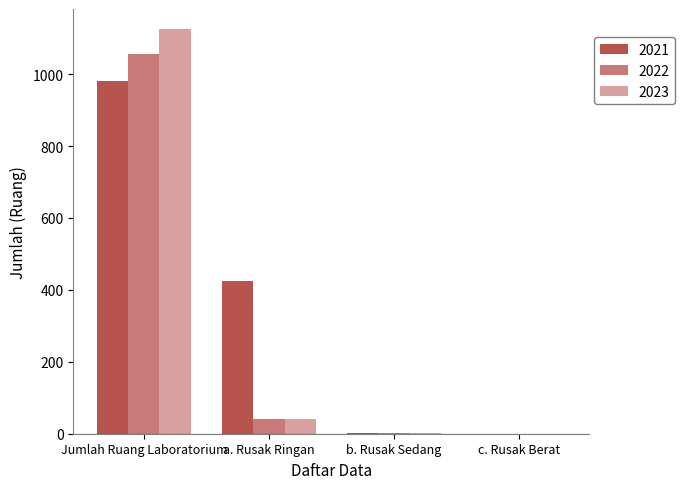

Which series changed the most between Jumlah Ruang Laboratorium and c. Rusak Berat?

2023